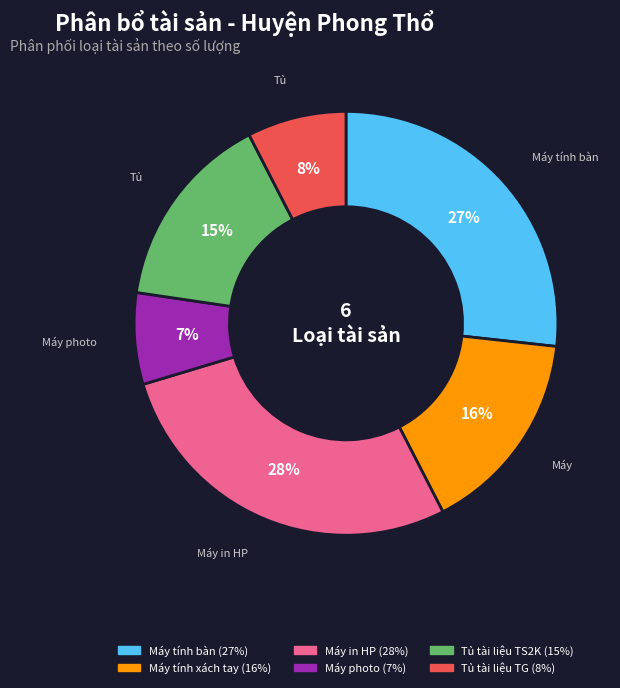

Does any single category account for the majority?

No